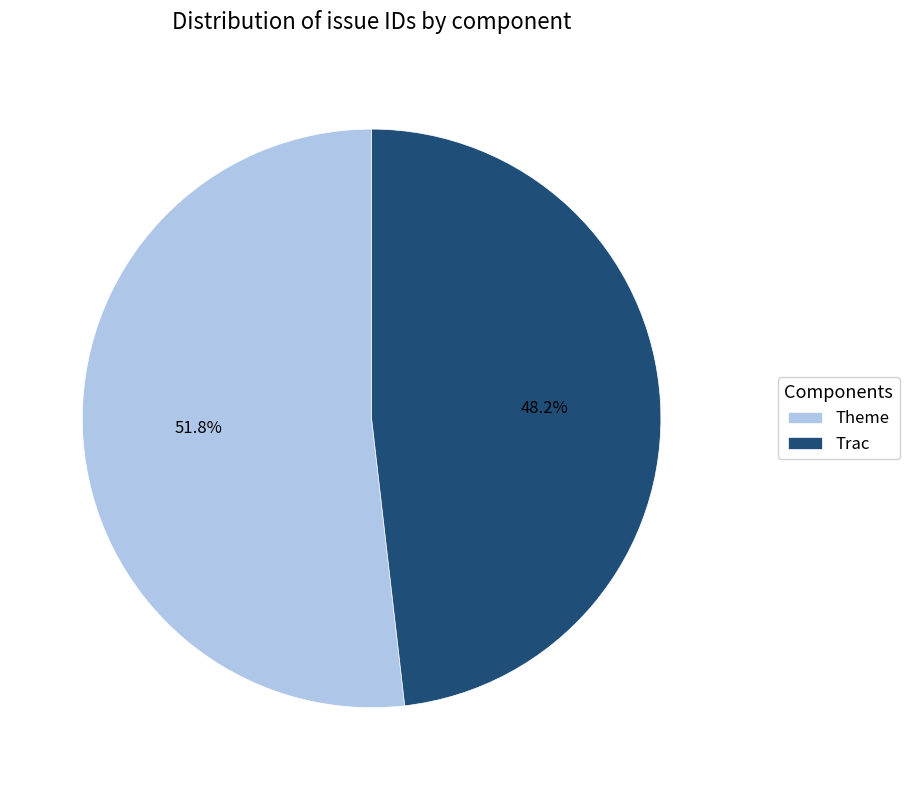

True or false: Theme accounts for 52% of the total.

True